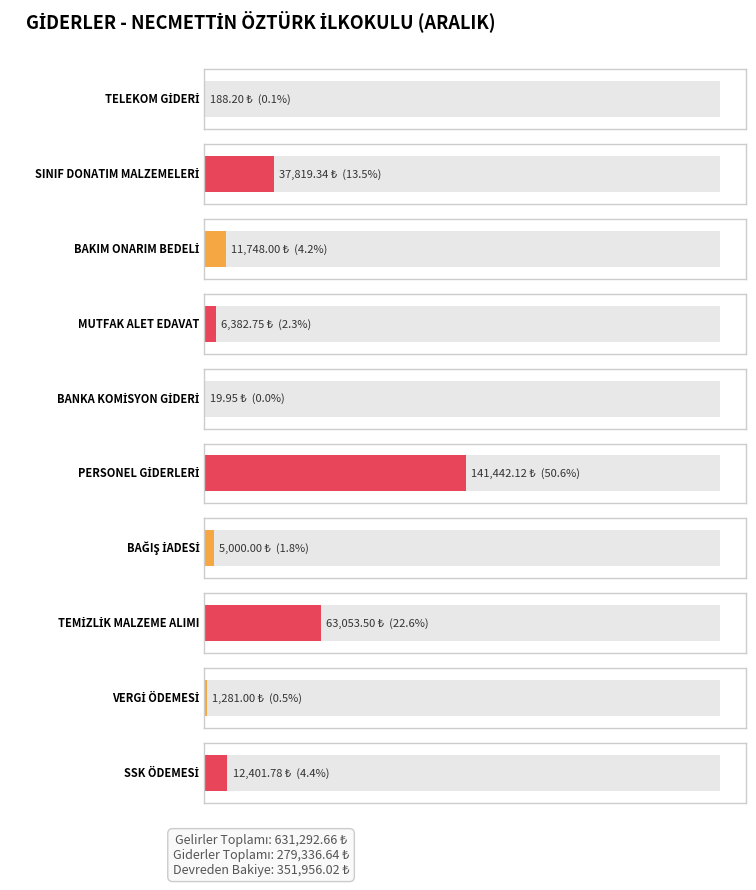

What is the value of the 7th bar from the left?

5000.0